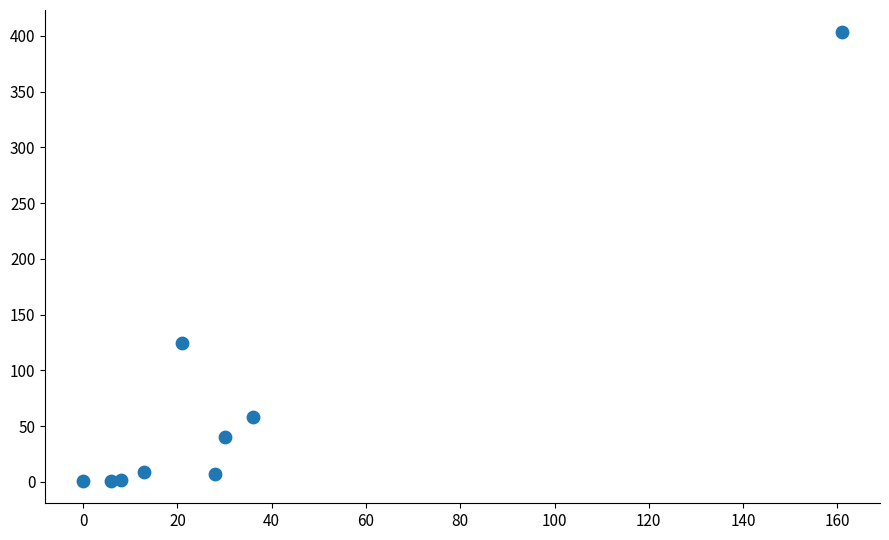

What Y value in the scatter plot is closest to 202?

125